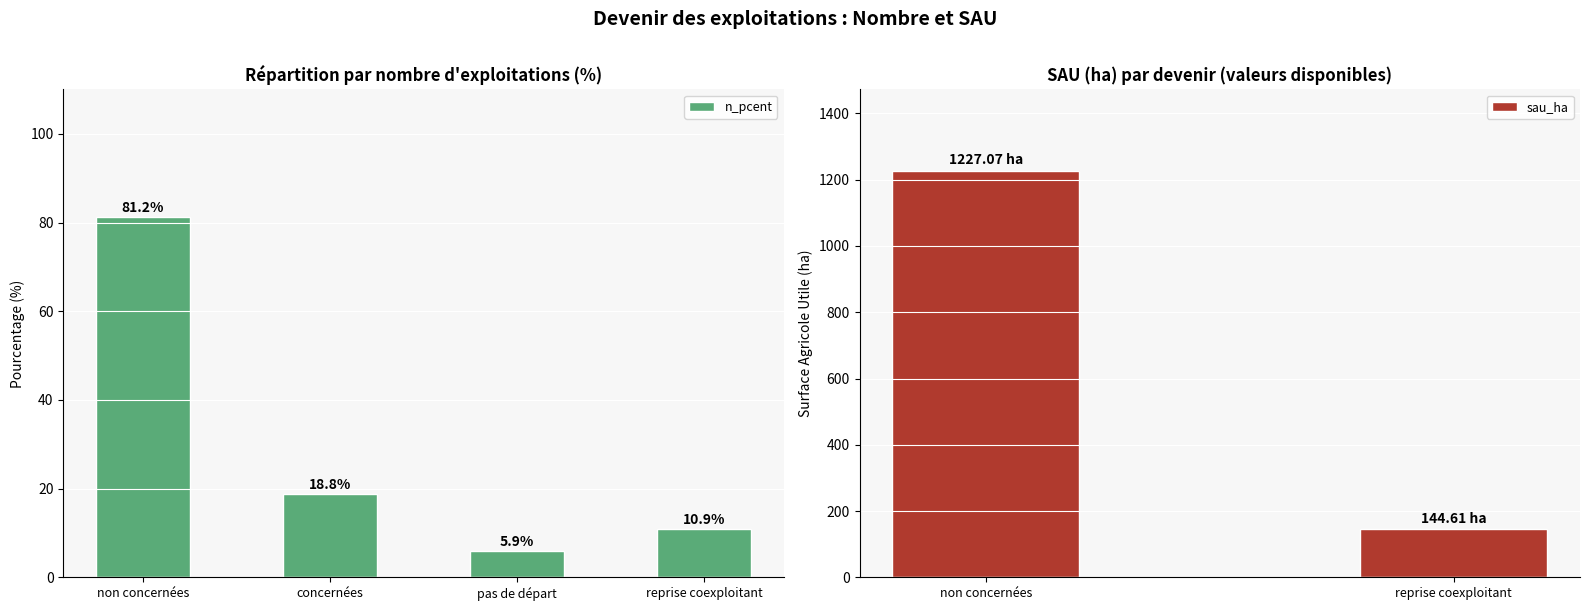

Between pas de départ and reprise coexploitant, which is larger?

reprise coexploitant